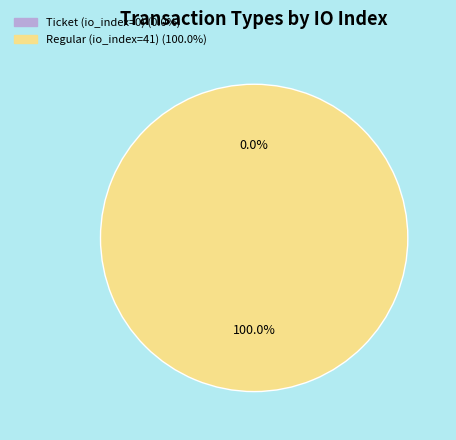

Is the sum of Regular (io_index=41) and Ticket (io_index=0) greater than half?

Yes